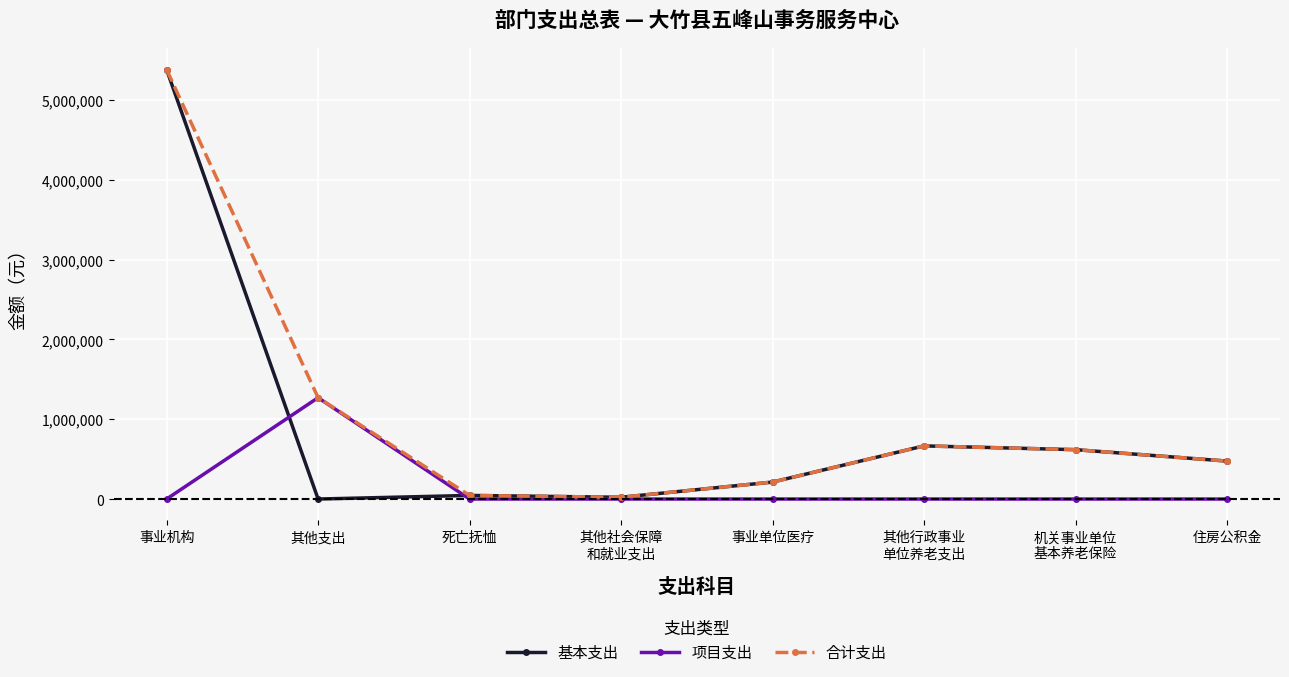

What is the label of the 1st point from the left?

事业机构